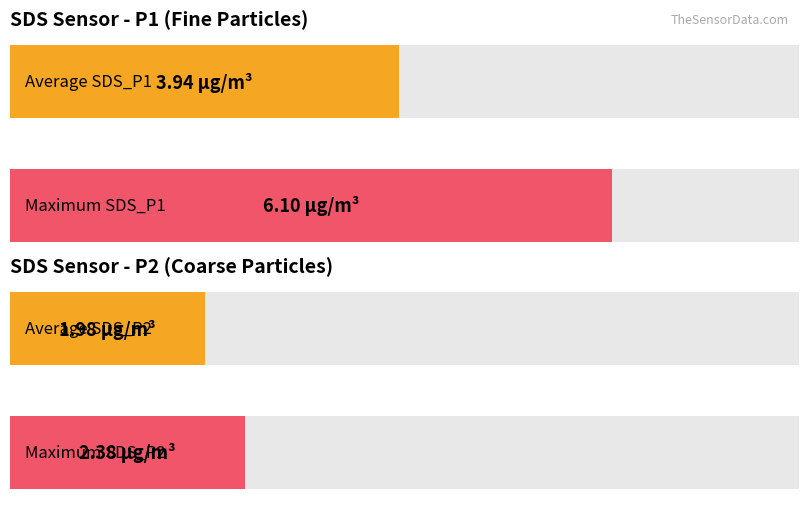

Is the value of SDS_P2 at 00:36 greater than the value of SDS_P1 at 00:46?

No